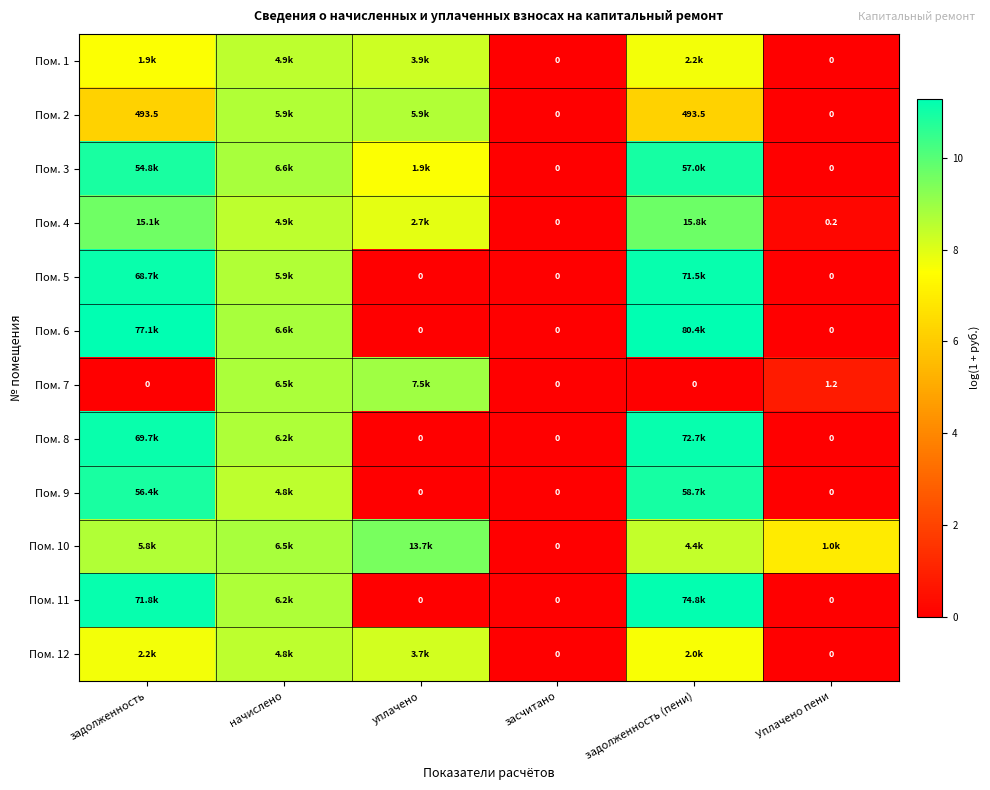

What is the sum of the Пом. 2 values at засчитано and задолженность?

6.2